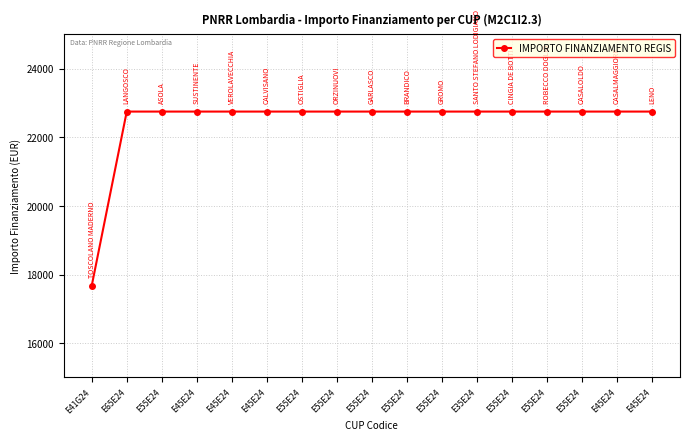

At which category does the chart reach its minimum across all series?

E41G24